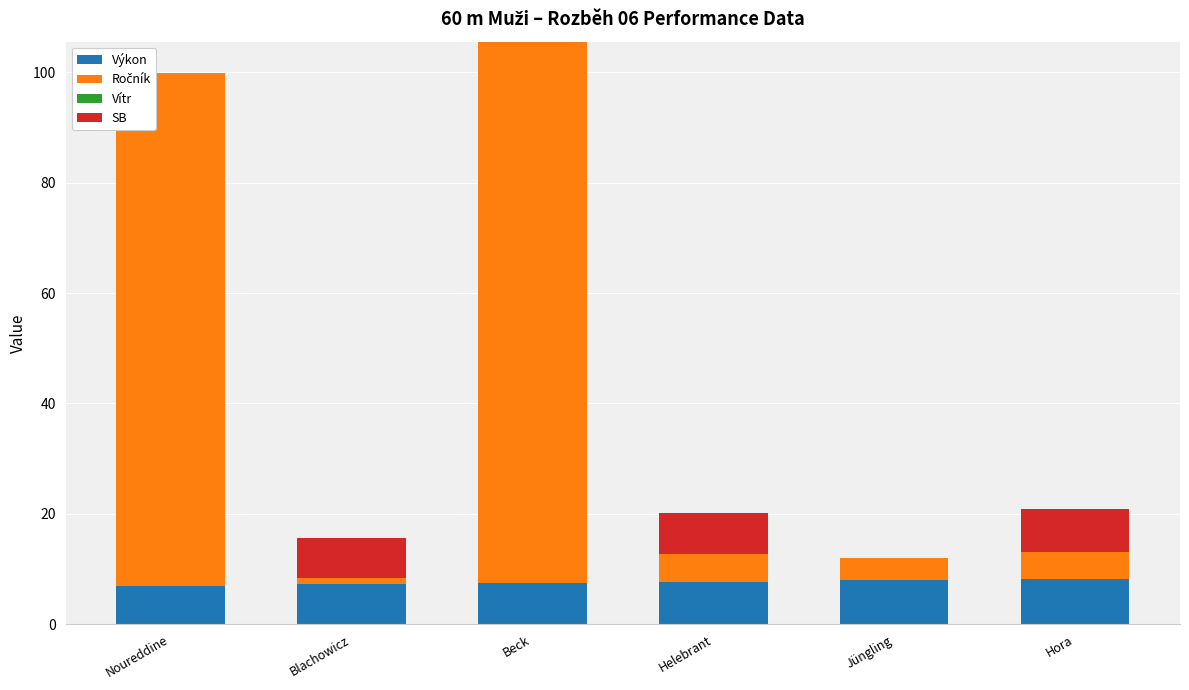

True or false: Výkon has a value of 13.9 at Hora.

False